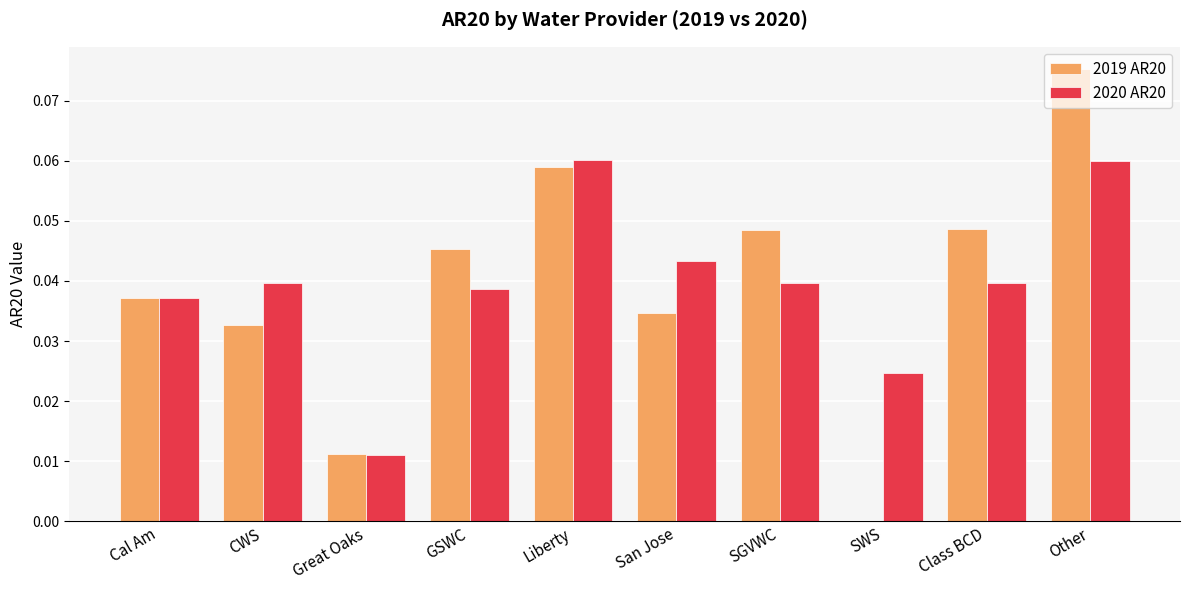

Which series changed the most between Liberty and SGVWC?

2020 AR20